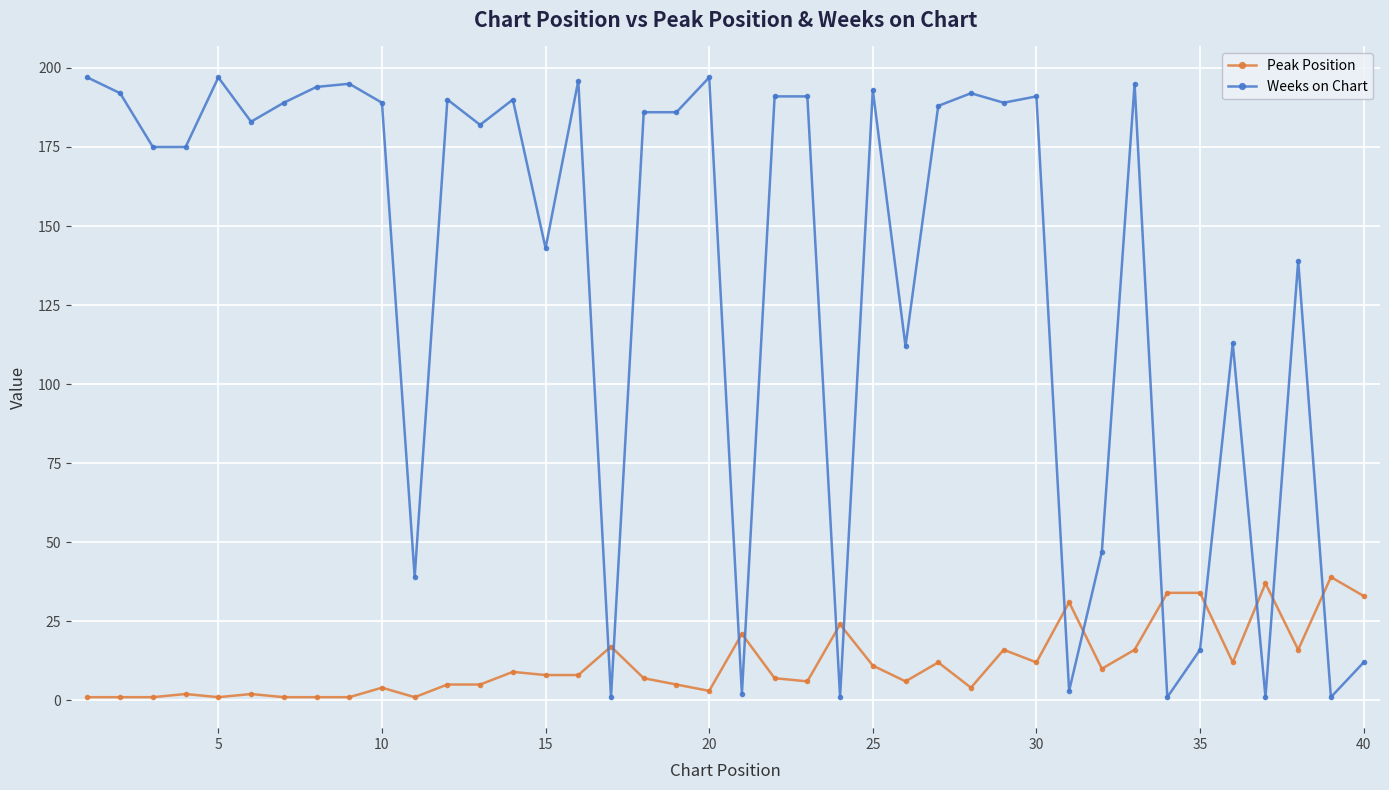

What is the average value of the Peak Position series?

12